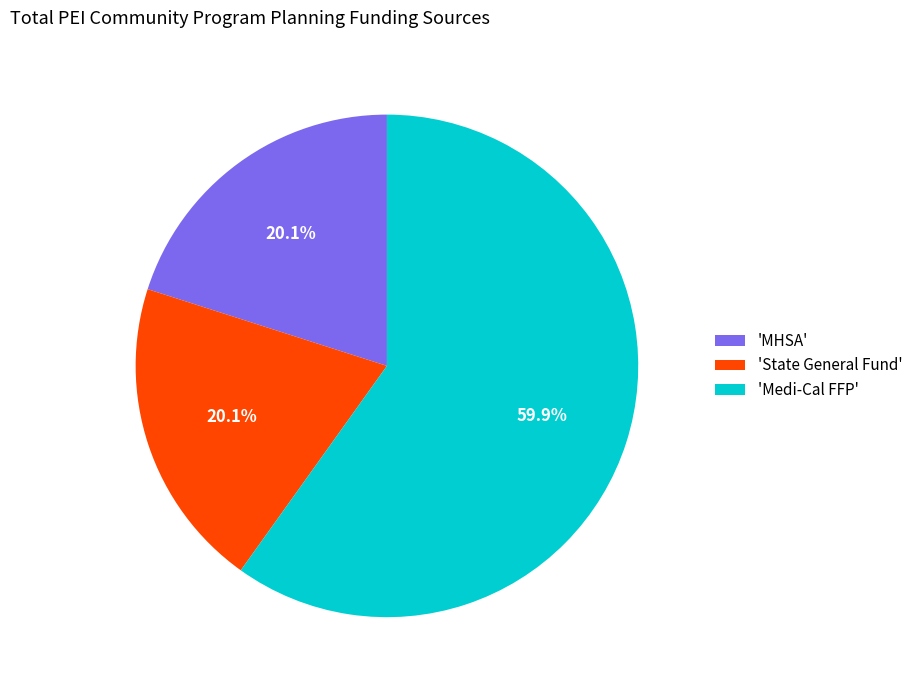

Which category has the biggest portion of the pie?

'Medi-Cal FFP'